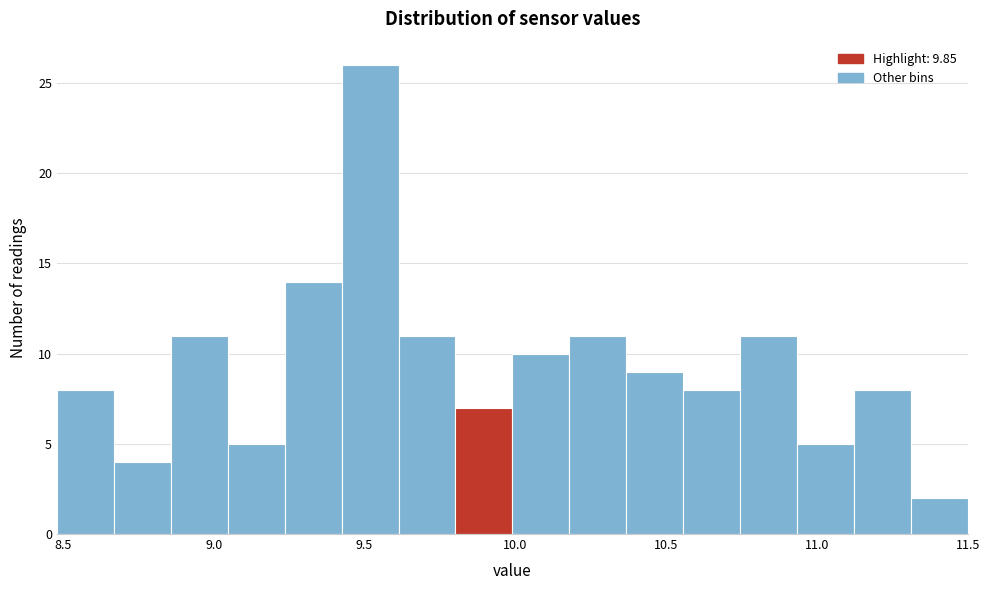

Read against the x-axis, roughly where is the centre of the tallest bar?

9.50